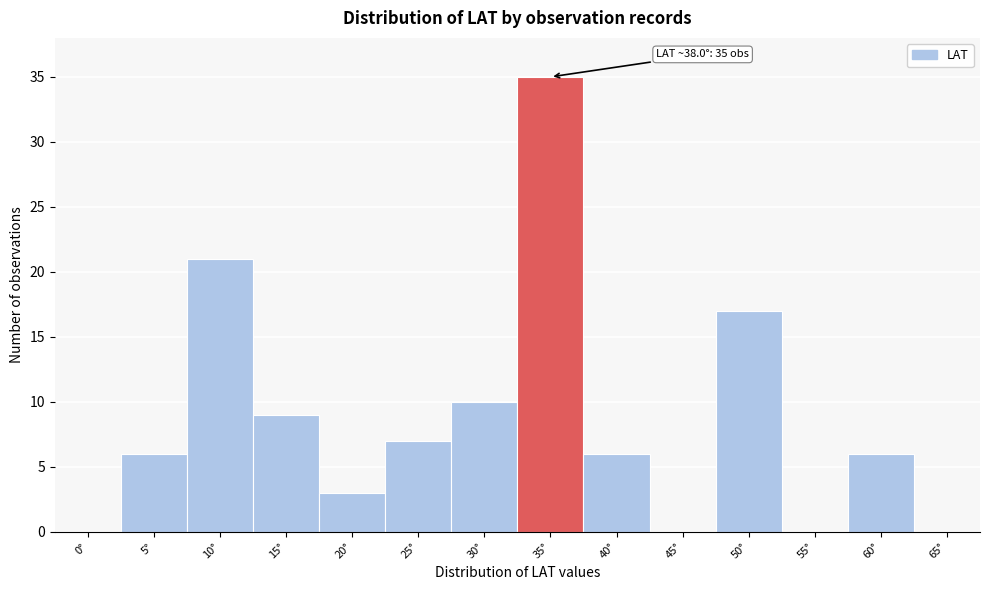

Reading left to right, list all the values displayed in this chart.

0°=0	5°=6	10°=21	15°=9	20°=3	25°=7	30°=10	35°=35	40°=6	45°=0	50°=17	55°=0	60°=6	65°=0